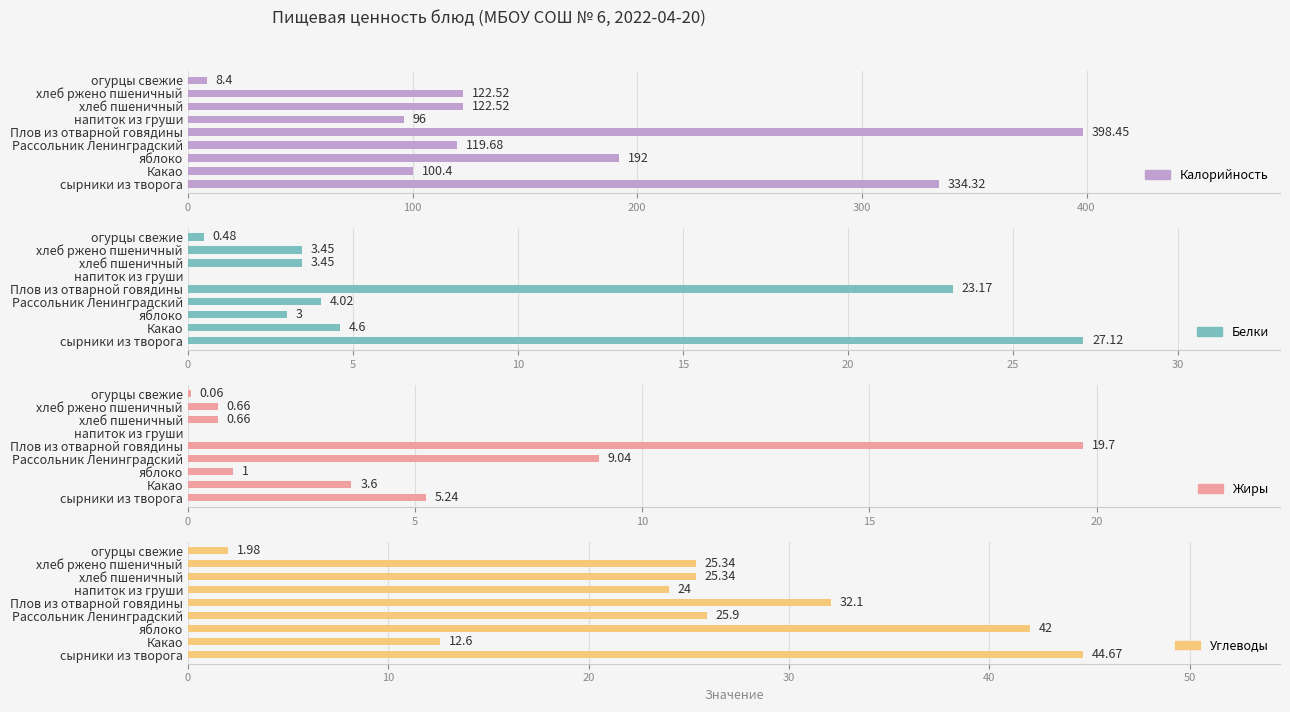

What is the difference between the maximum and minimum values in the Калорийность series?

390.1